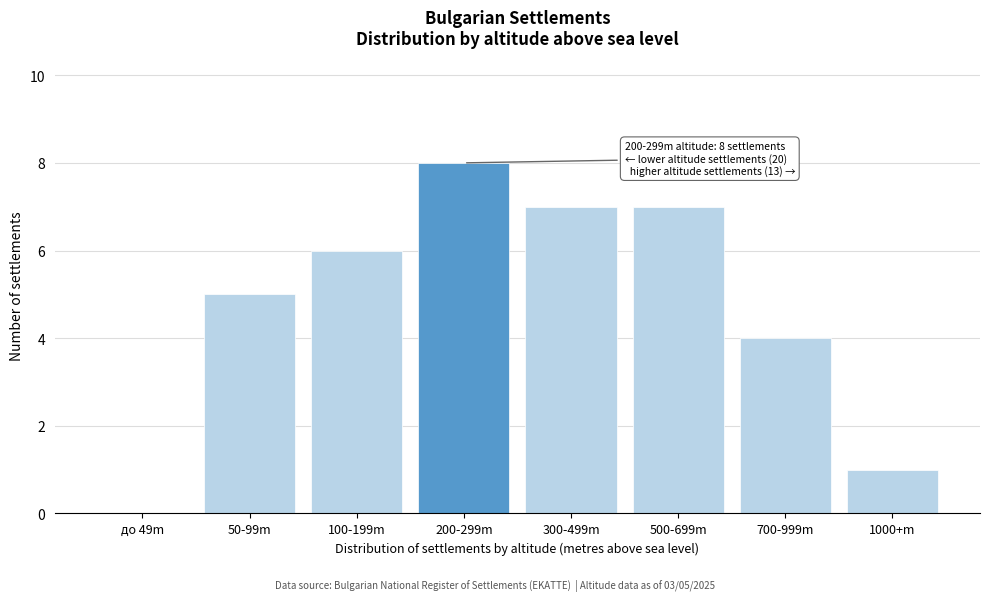

Reading left to right, extract all data points from this chart.

до 49m=0	50-99m=5	100-199m=6	200-299m=8	300-499m=7	500-699m=7	700-999m=4	1000+m=1